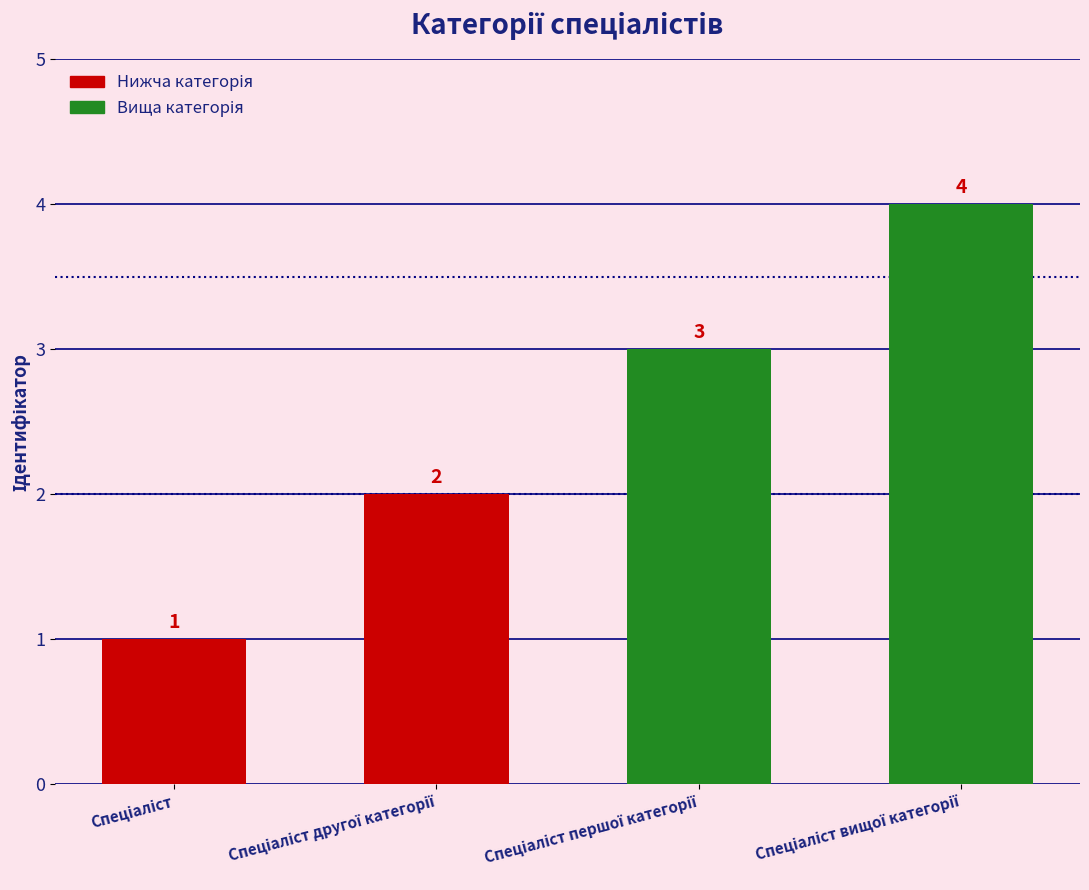

Reading left to right, extract all data points from this chart.

1	2	3	4